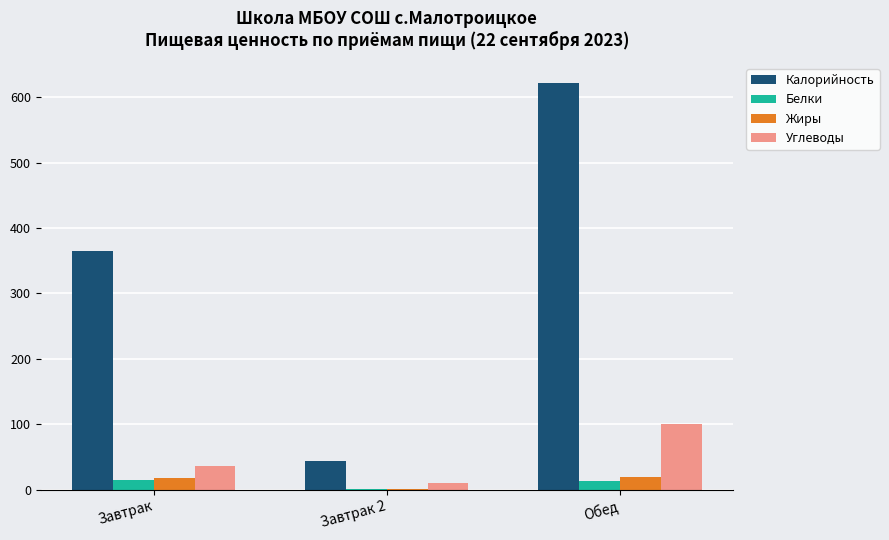

What is the sum of all Белки values?

28.3